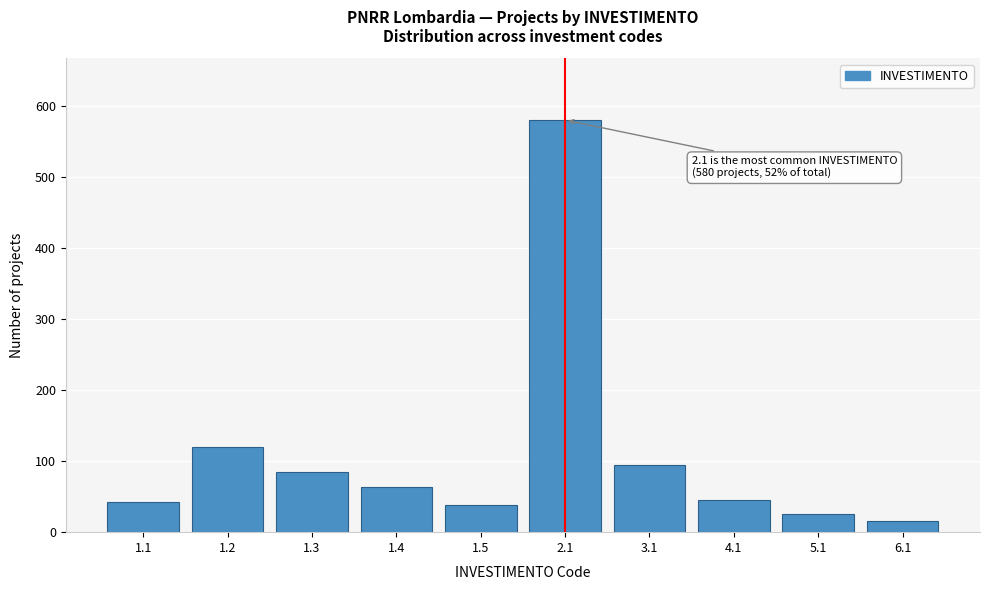

Reading right to left, what are all the values shown in this chart?

6.1=16	5.1=25	4.1=45	3.1=95	2.1=580	1.5=38	1.4=63	1.3=85	1.2=120	1.1=42